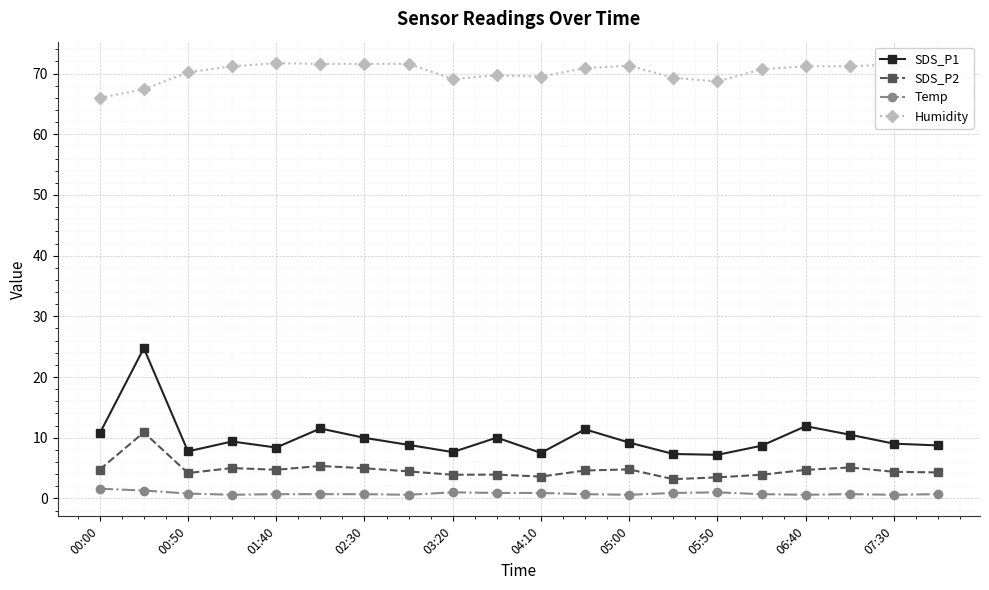

Rank the series by their maximum value, from highest to lowest.

Humidity, SDS_P1, SDS_P2, Temp